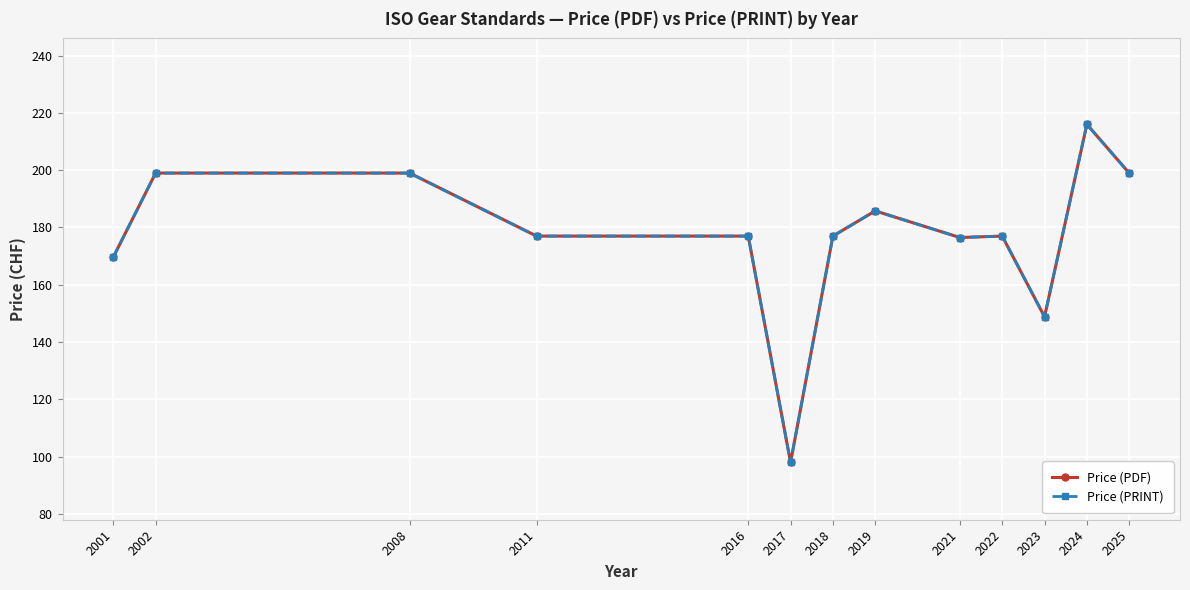

The Price (PDF) series shows 169.7 at 2001. True or false?

True